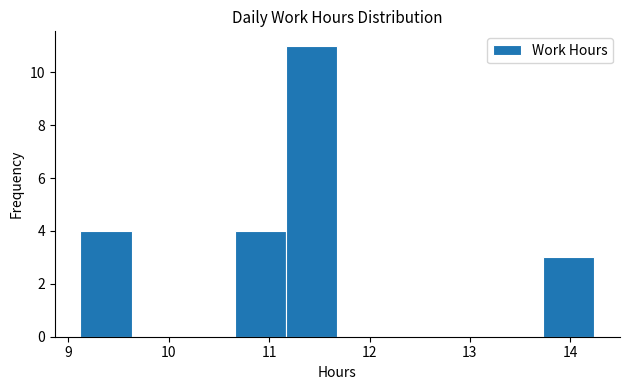

What is the height of the bar covering 13.7 to 14.2 on the x-axis? Neither the bar edges nor the heights are printed on the chart, so give them approximately, as read against the axes.

3